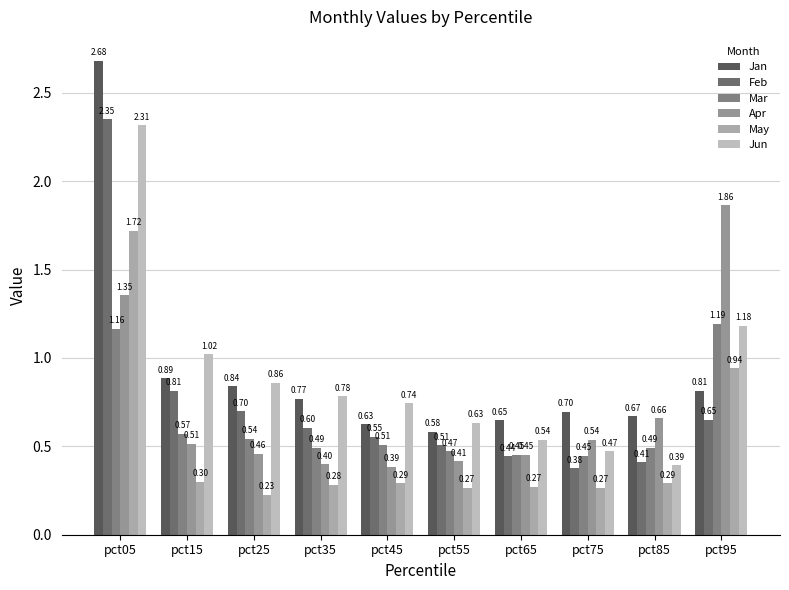

What are all the series names shown in the legend?

Jan, Feb, Mar, Apr, May, Jun